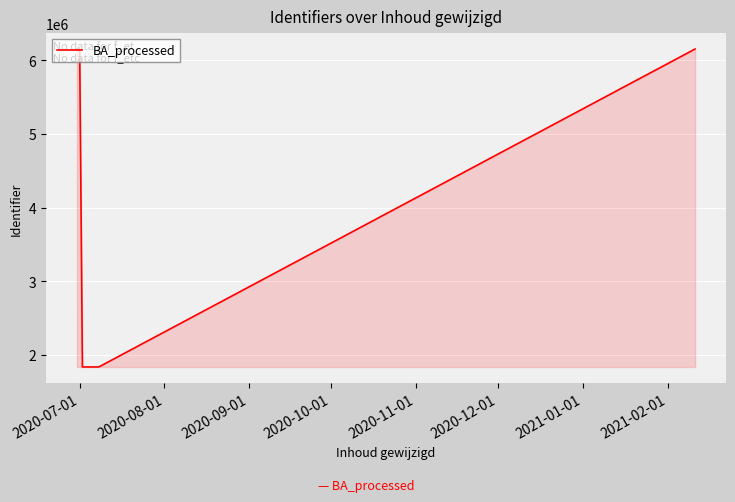

What is the difference between the maximum and minimum values?

4314876